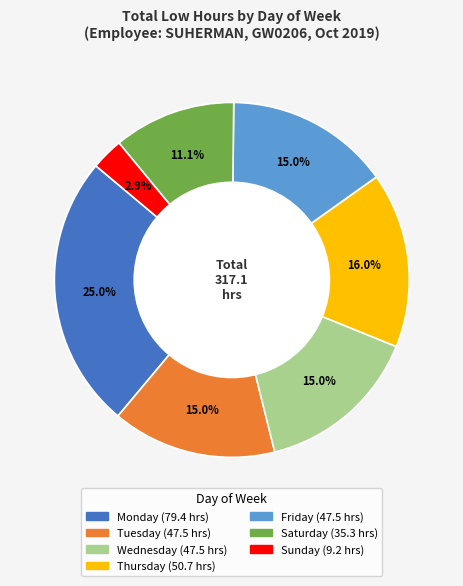

Is there a majority slice in this chart?

No